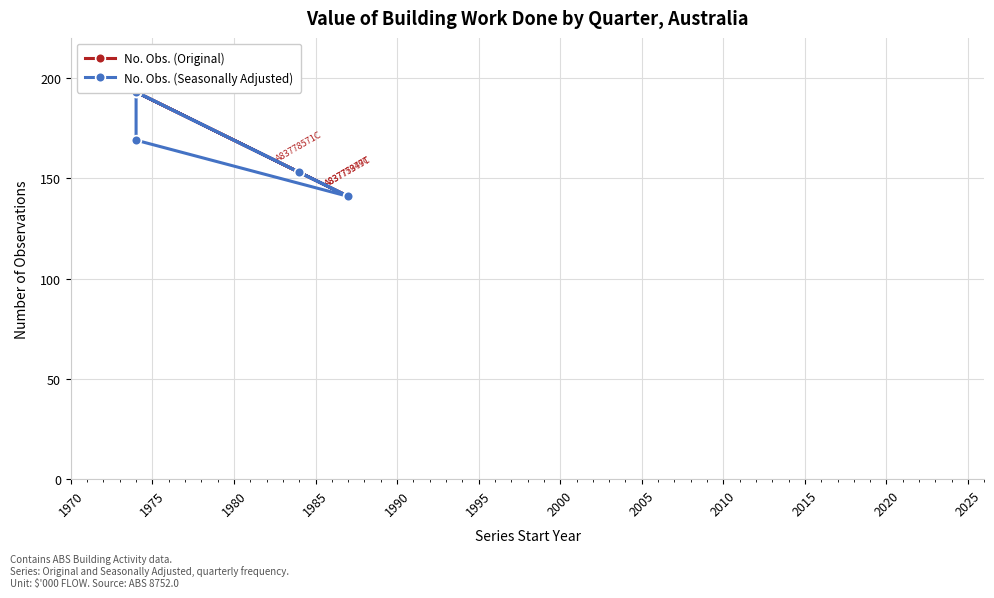

How many lines are shown in the chart?

2